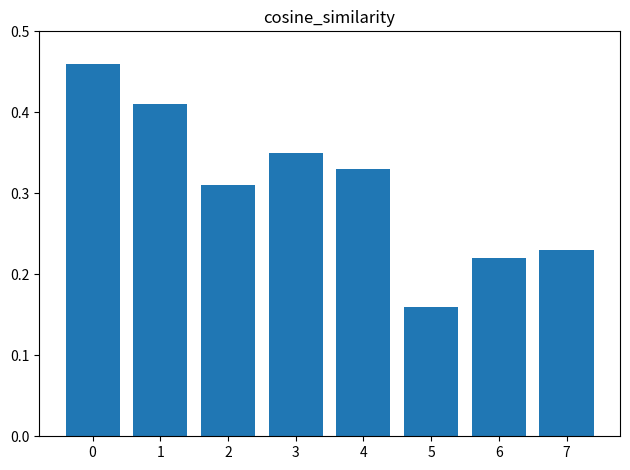

The value at 7 is 0.1. True or false?

False